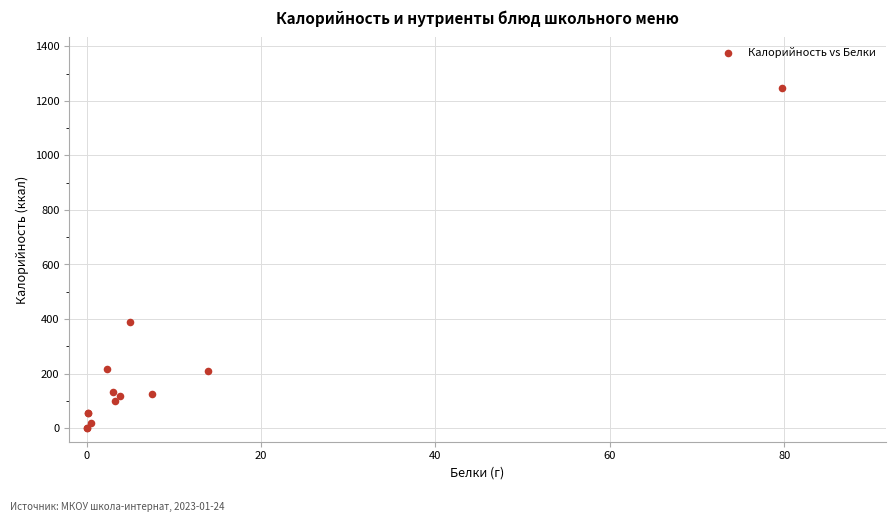

What Y value in the scatter plot is closest to 623?

390.0